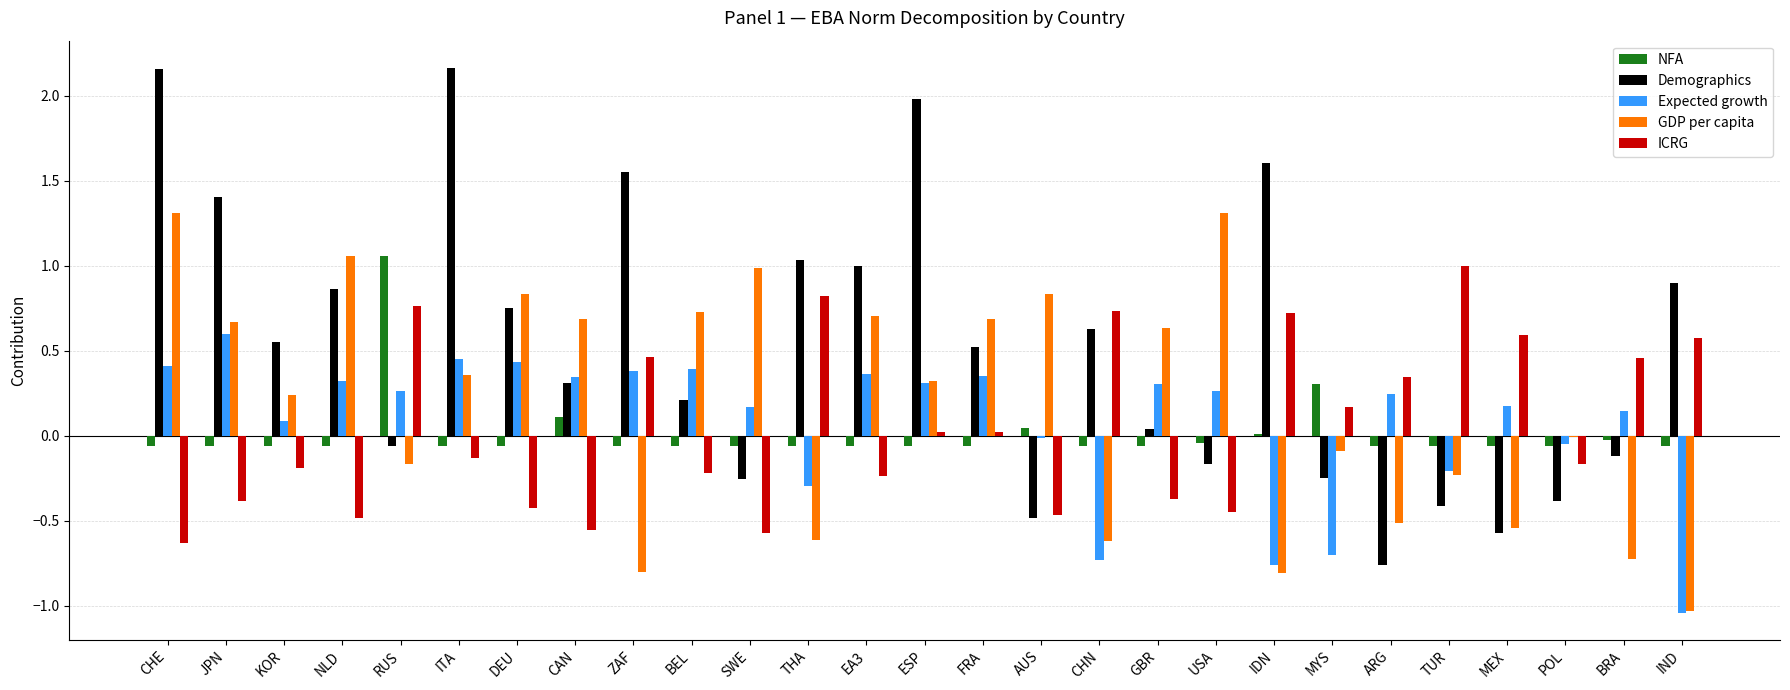

The Demographics series shows -0.2 at MYS. True or false?

True